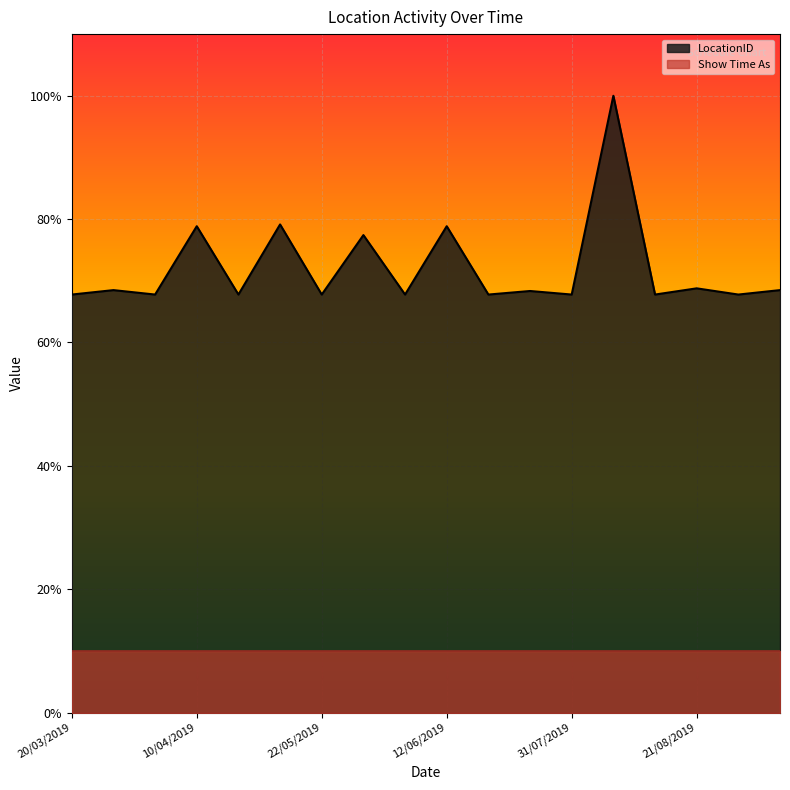

What is the value of the 17th point from the left?

67.8